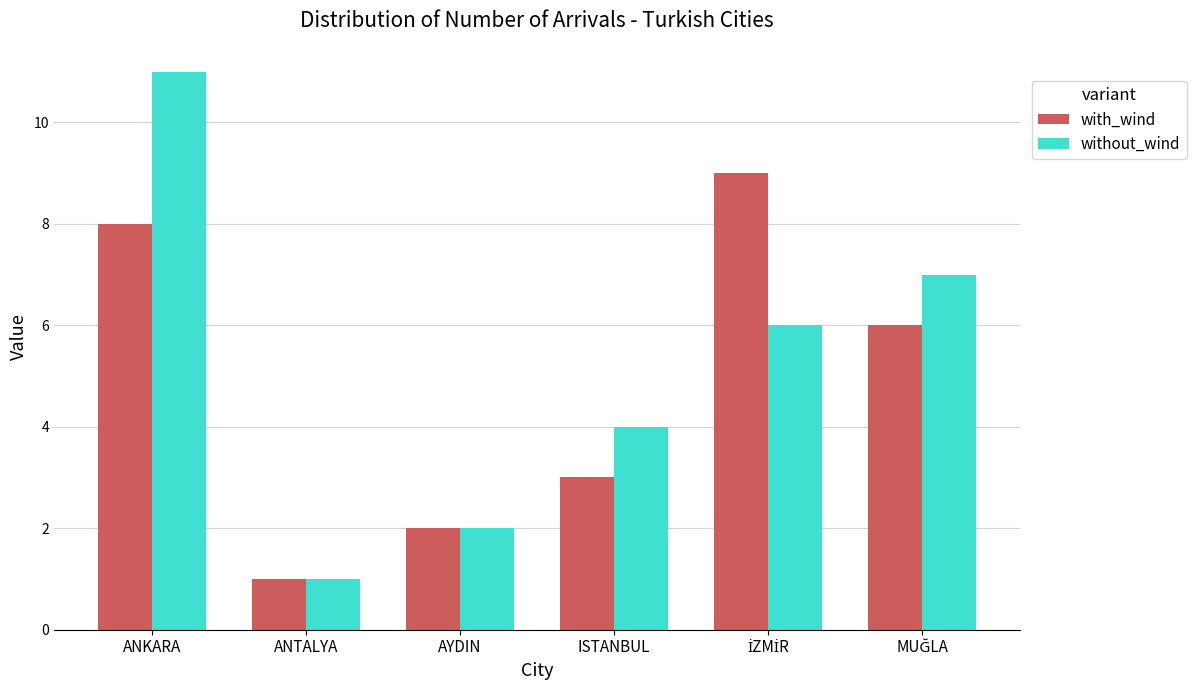

Which series changed the most between ANKARA and ANTALYA?

without_wind